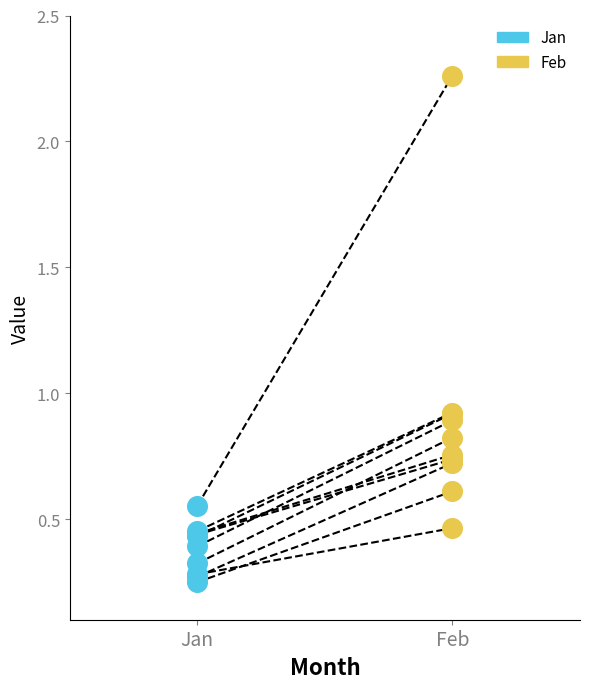

Which series has the widest spread of Y values?

Feb